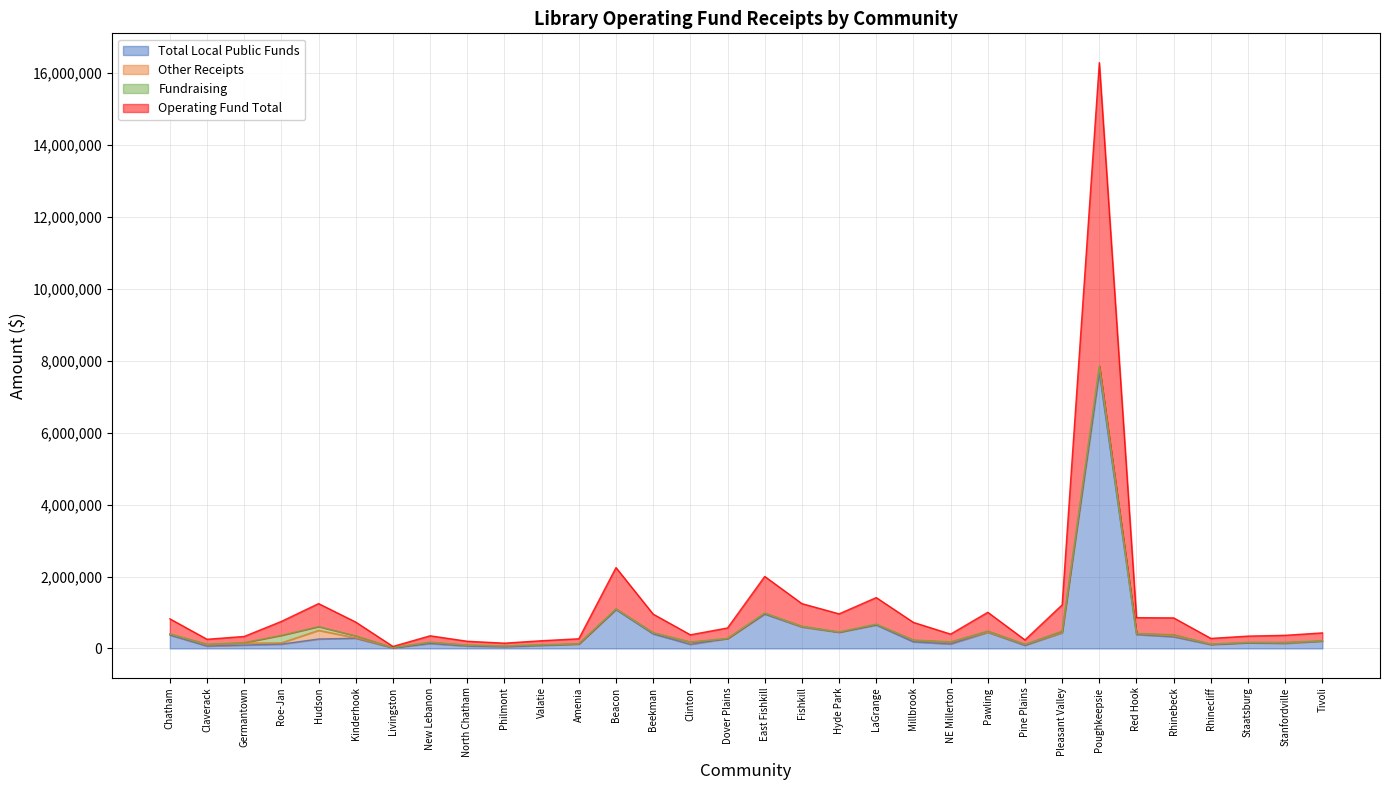

What is the difference between the second highest and second lowest values in the Total Local Public Funds series?

1032799